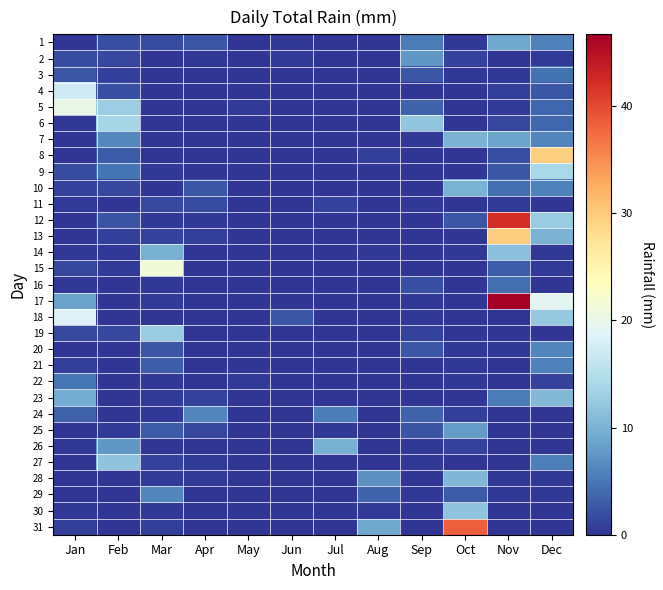

Reading left to right, what are all the values shown in this chart?

1: Jan=0.0	Feb=2.0	Mar=1.8	Apr=2.5	May=0.0	Jun=0.2	Jul=0.0	Aug=0.0	Sep=5.3	Oct=0.2	Nov=9.1	Dec=5.8
2: Jan=1.8	Feb=1.3	Mar=0.0	Apr=0.2	May=0.0	Jun=0.5	Jul=0.0	Aug=0.0	Sep=7.6	Oct=1.0	Nov=0.0	Dec=0.5
3: Jan=2.5	Feb=0.8	Mar=0.0	Apr=0.0	May=0.0	Jun=0.0	Jul=0.0	Aug=0.0	Sep=2.5	Oct=0.2	Nov=0.2	Dec=4.6
4: Jan=17.3	Feb=2.0	Mar=0.0	Apr=0.0	May=0.0	Jun=0.0	Jul=0.0	Aug=0.0	Sep=0.0	Oct=0.0	Nov=0.8	Dec=2.5
5: Jan=20.1	Feb=12.9	Mar=0.0	Apr=0.0	May=0.5	Jun=0.0	Jul=0.0	Aug=0.0	Sep=3.3	Oct=0.0	Nov=0.5	Dec=3.8
6: Jan=0.2	Feb=13.7	Mar=0.0	Apr=0.0	May=0.0	Jun=0.0	Jul=0.0	Aug=0.0	Sep=11.9	Oct=0.0	Nov=1.3	Dec=3.8
7: Jan=0.0	Feb=6.3	Mar=0.0	Apr=0.0	May=0.0	Jun=0.0	Jul=0.0	Aug=0.0	Sep=0.2	Oct=10.2	Nov=8.6	Dec=6.1
8: Jan=0.0	Feb=2.8	Mar=0.0	Apr=0.0	May=0.0	Jun=0.0	Jul=0.0	Aug=0.8	Sep=0.0	Oct=0.0	Nov=2.0	Dec=29.5
9: Jan=1.8	Feb=4.8	Mar=0.2	Apr=0.0	May=0.0	Jun=0.0	Jul=0.0	Aug=0.0	Sep=0.0	Oct=0.0	Nov=2.5	Dec=14.0
10: Jan=1.0	Feb=1.3	Mar=0.0	Apr=2.5	May=0.0	Jun=0.0	Jul=0.0	Aug=0.0	Sep=0.0	Oct=9.9	Nov=4.3	Dec=5.8
11: Jan=0.5	Feb=0.0	Mar=1.5	Apr=1.8	May=0.0	Jun=0.0	Jul=1.0	Aug=0.0	Sep=0.2	Oct=0.0	Nov=0.5	Dec=0.0
12: Jan=0.0	Feb=2.3	Mar=0.2	Apr=0.2	May=0.0	Jun=0.0	Jul=0.0	Aug=0.0	Sep=0.0	Oct=2.5	Nov=42.2	Dec=12.7
13: Jan=0.0	Feb=0.8	Mar=1.0	Apr=0.8	May=0.0	Jun=0.0	Jul=0.0	Aug=0.0	Sep=0.0	Oct=0.0	Nov=29.7	Dec=10.2
14: Jan=0.2	Feb=0.2	Mar=9.7	Apr=0.0	May=0.0	Jun=0.0	Jul=0.0	Aug=0.2	Sep=0.0	Oct=0.2	Nov=11.4	Dec=0.2
15: Jan=1.3	Feb=0.5	Mar=21.3	Apr=0.0	May=0.0	Jun=0.0	Jul=0.0	Aug=0.0	Sep=0.0	Oct=0.0	Nov=3.0	Dec=0.5
16: Jan=0.2	Feb=0.0	Mar=0.2	Apr=0.0	May=0.0	Jun=0.0	Jul=0.0	Aug=0.0	Sep=2.0	Oct=0.0	Nov=4.3	Dec=0.0
17: Jan=8.4	Feb=0.0	Mar=0.5	Apr=0.0	May=0.0	Jun=0.0	Jul=0.0	Aug=0.0	Sep=0.2	Oct=0.0	Nov=46.7	Dec=19.3
18: Jan=18.5	Feb=0.0	Mar=0.0	Apr=0.0	May=0.0	Jun=2.5	Jul=0.0	Aug=0.0	Sep=0.2	Oct=0.0	Nov=0.0	Dec=12.4
19: Jan=1.5	Feb=1.3	Mar=12.7	Apr=0.0	May=0.0	Jun=0.0	Jul=0.0	Aug=0.0	Sep=1.0	Oct=0.0	Nov=0.0	Dec=0.0
20: Jan=0.0	Feb=0.0	Mar=2.5	Apr=0.0	May=0.0	Jun=0.0	Jul=0.0	Aug=0.0	Sep=2.5	Oct=0.2	Nov=0.2	Dec=6.1
21: Jan=0.8	Feb=0.0	Mar=3.0	Apr=0.0	May=0.0	Jun=0.0	Jul=0.0	Aug=0.0	Sep=0.0	Oct=0.2	Nov=0.0	Dec=5.8
22: Jan=5.1	Feb=0.0	Mar=0.2	Apr=0.0	May=0.5	Jun=0.0	Jul=0.0	Aug=0.0	Sep=0.0	Oct=0.2	Nov=0.0	Dec=1.0
23: Jan=9.4	Feb=0.0	Mar=0.5	Apr=1.0	May=0.0	Jun=0.0	Jul=0.0	Aug=0.0	Sep=0.0	Oct=0.0	Nov=5.3	Dec=10.7
24: Jan=3.3	Feb=0.0	Mar=0.2	Apr=6.1	May=0.0	Jun=0.0	Jul=5.3	Aug=0.0	Sep=3.3	Oct=0.8	Nov=0.0	Dec=0.0
25: Jan=0.0	Feb=0.5	Mar=2.8	Apr=1.3	May=0.0	Jun=0.0	Jul=0.2	Aug=0.0	Sep=2.3	Oct=7.9	Nov=0.0	Dec=0.0
26: Jan=0.2	Feb=7.6	Mar=0.0	Apr=0.0	May=0.0	Jun=0.0	Jul=9.7	Aug=0.0	Sep=0.2	Oct=1.0	Nov=0.0	Dec=0.0
27: Jan=0.0	Feb=11.7	Mar=1.0	Apr=0.5	May=0.0	Jun=0.0	Jul=0.0	Aug=0.0	Sep=0.2	Oct=0.0	Nov=0.0	Dec=5.6
28: Jan=0.0	Feb=0.0	Mar=0.5	Apr=0.5	May=0.0	Jun=0.0	Jul=0.0	Aug=7.1	Sep=0.0	Oct=10.4	Nov=0.2	Dec=0.2
29: Jan=0.0	Feb=0.0	Mar=6.1	Apr=0.0	May=0.0	Jun=0.0	Jul=0.0	Aug=3.6	Sep=0.2	Oct=2.8	Nov=0.2	Dec=0.2
30: Jan=0.2	Feb=0.0	Mar=0.2	Apr=0.0	May=0.0	Jun=0.0	Jul=0.0	Aug=0.5	Sep=0.0	Oct=11.7	Nov=0.0	Dec=0.0
31: Jan=0.8	Feb=0.0	Mar=0.8	Apr=0.0	May=0.0	Jun=0.0	Jul=0.0	Aug=9.1	Sep=0.0	Oct=38.4	Nov=0.0	Dec=0.0